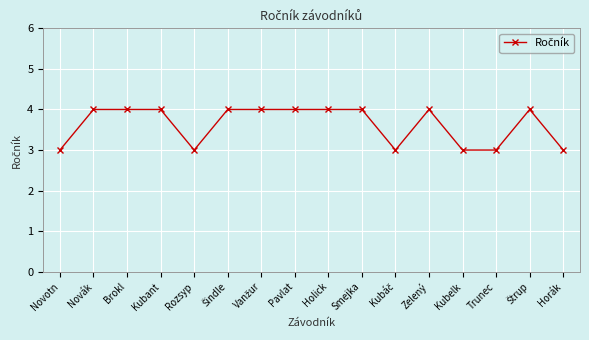

Reading right to left, extract all data points from this chart.

3	4	3	3	4	3	4	4	4	4	4	3	4	4	4	3